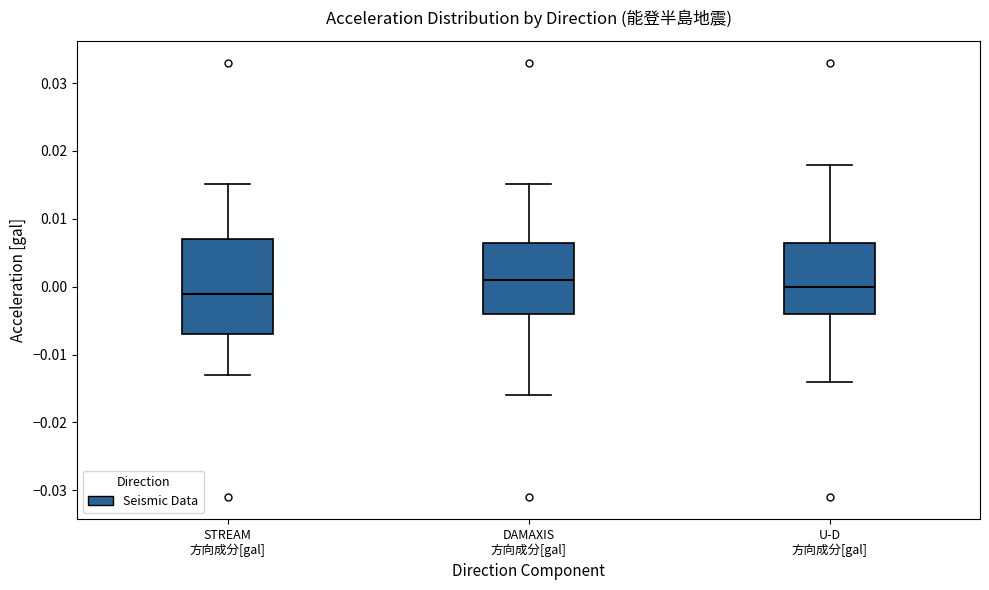

Where does the lower whisker of the box for STREAM 方向成分[gal] end on the y-axis? The values are not printed on the chart, so give them approximately, as read against the axis.

-0.013